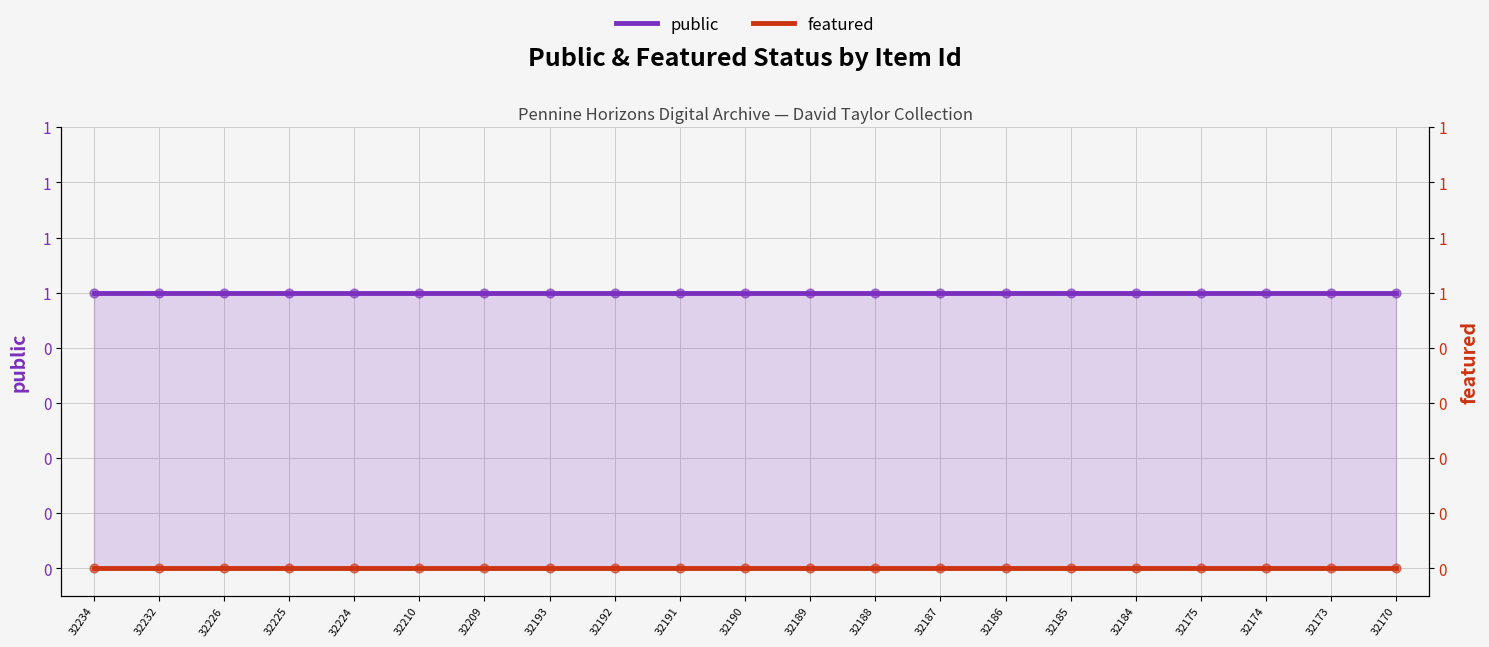

Which series has the largest total across all categories?

public